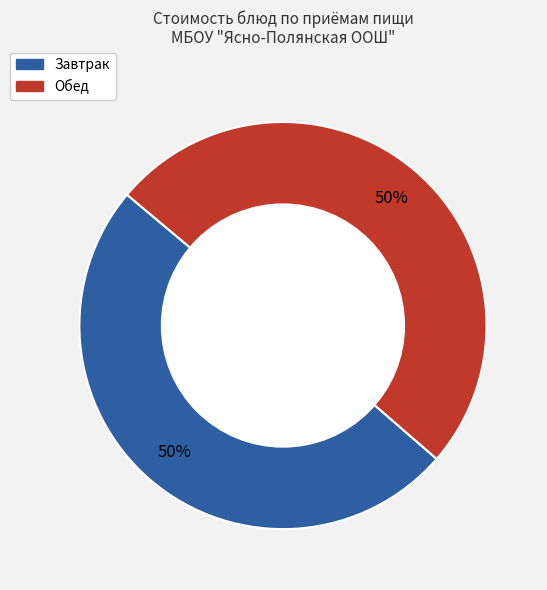

To the nearest percent, what is the average slice percentage?

50%